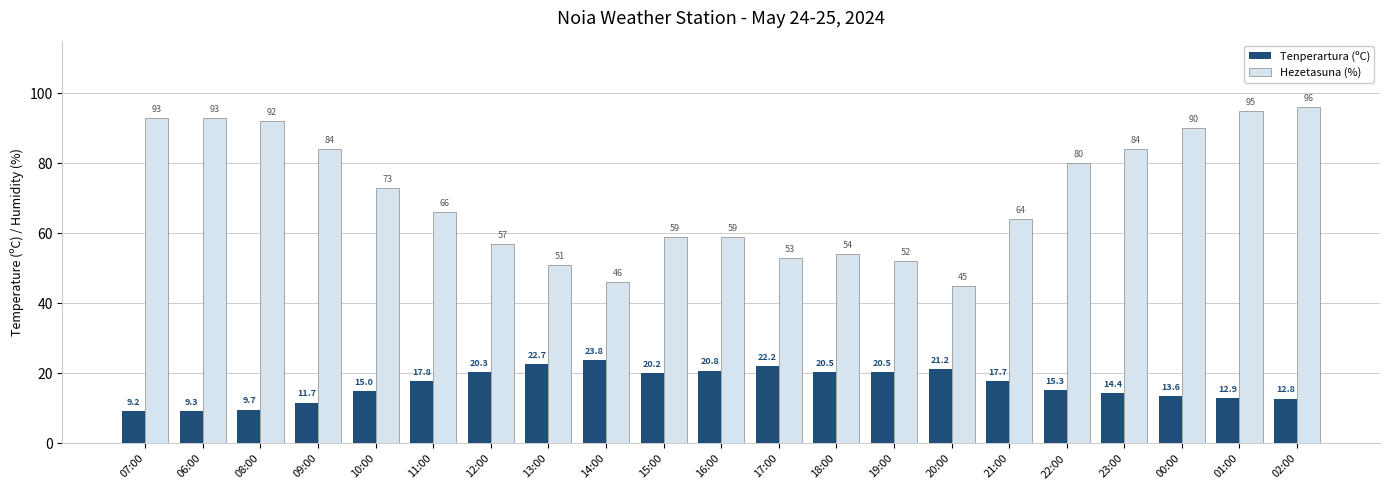

How many data points does each series have?

21